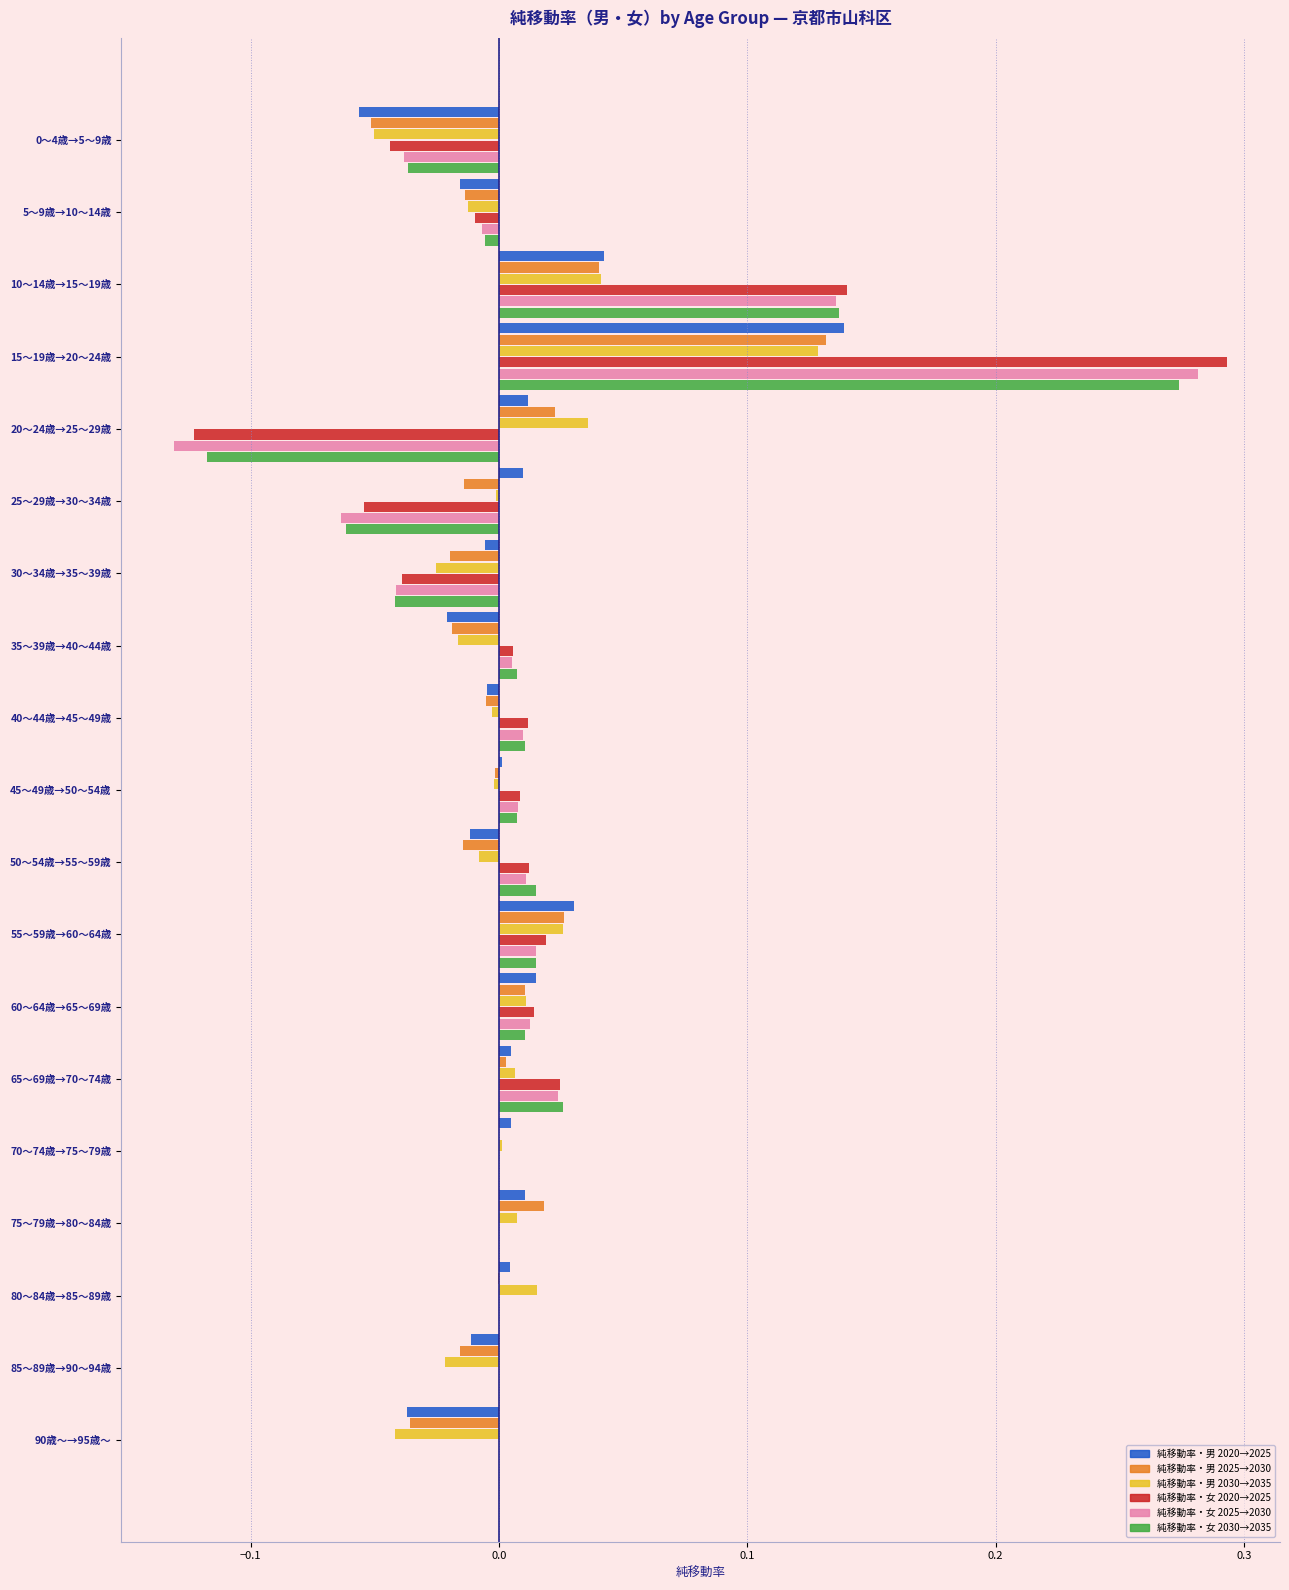

At which category is the sum across all series the highest?

15～19歳→20～24歳